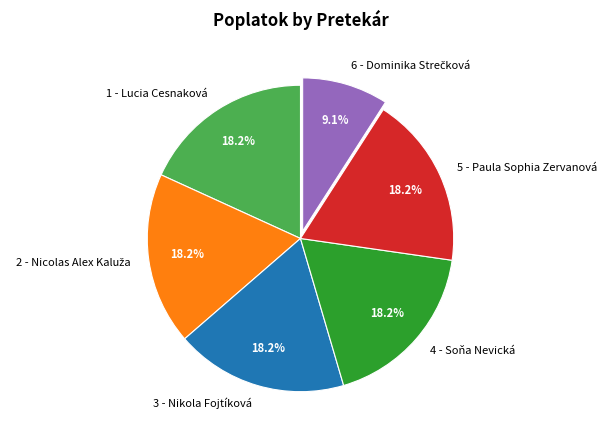

Combined, do 5 - Paula Sophia Zervanová and 3 - Nikola Fojtíková account for over 50%?

No